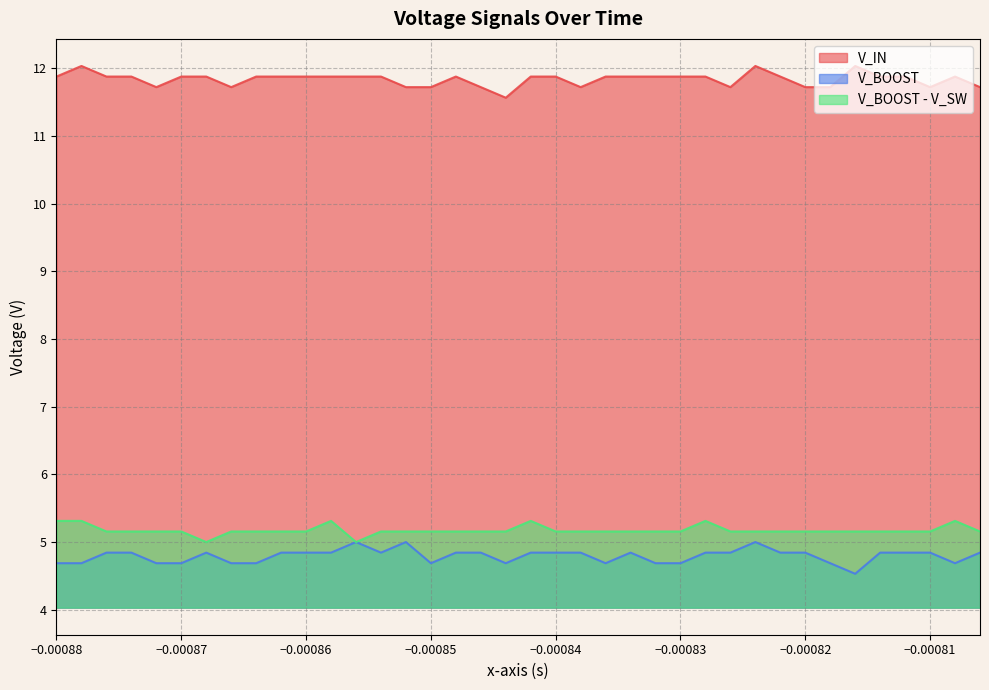

True or false: V_BOOST_minus_V_SW and V_IN intersect in this chart.

False